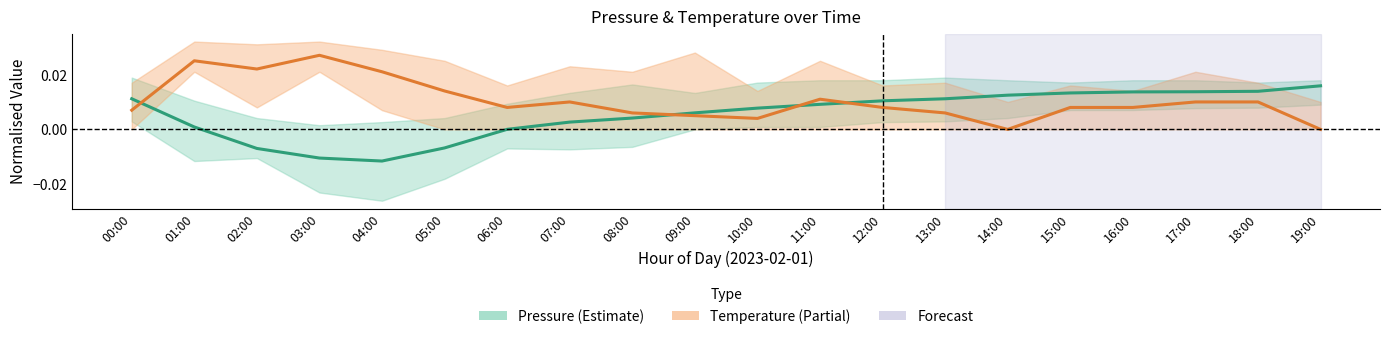

What is the label of the 11th point from the right?

09:00